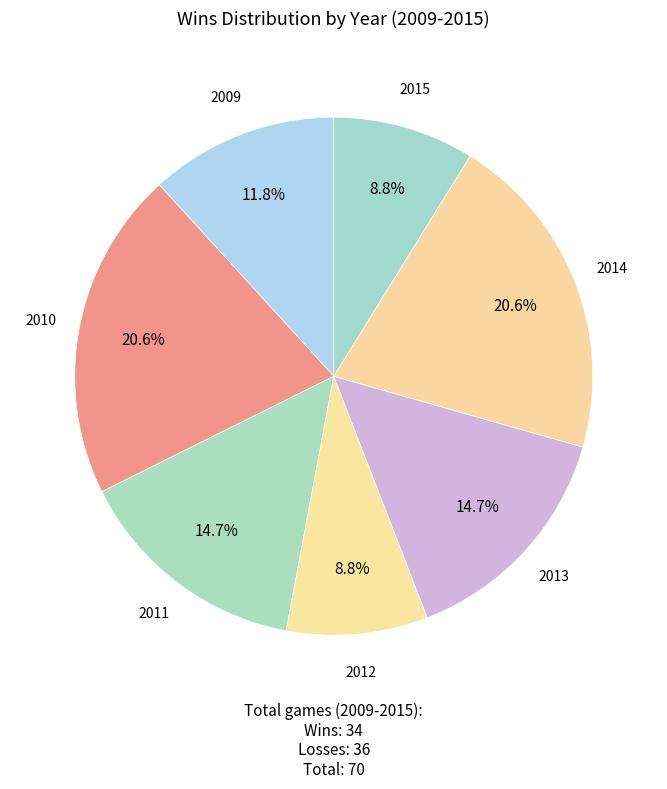

Is there a majority slice in this chart?

No